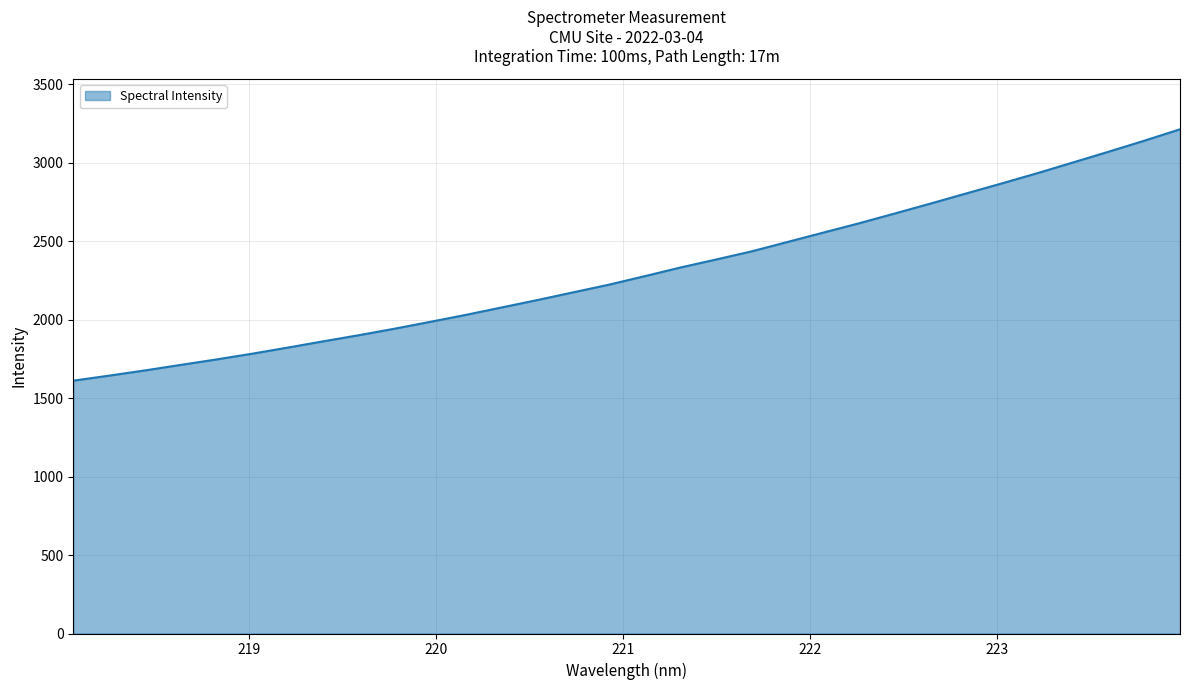

What is the difference between the maximum and minimum values?

1601.6